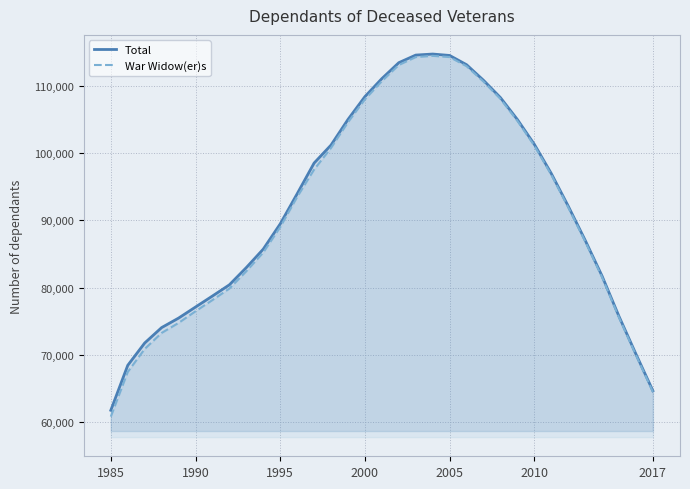

True or false: Total has more than 0 points higher than both neighbors.

True